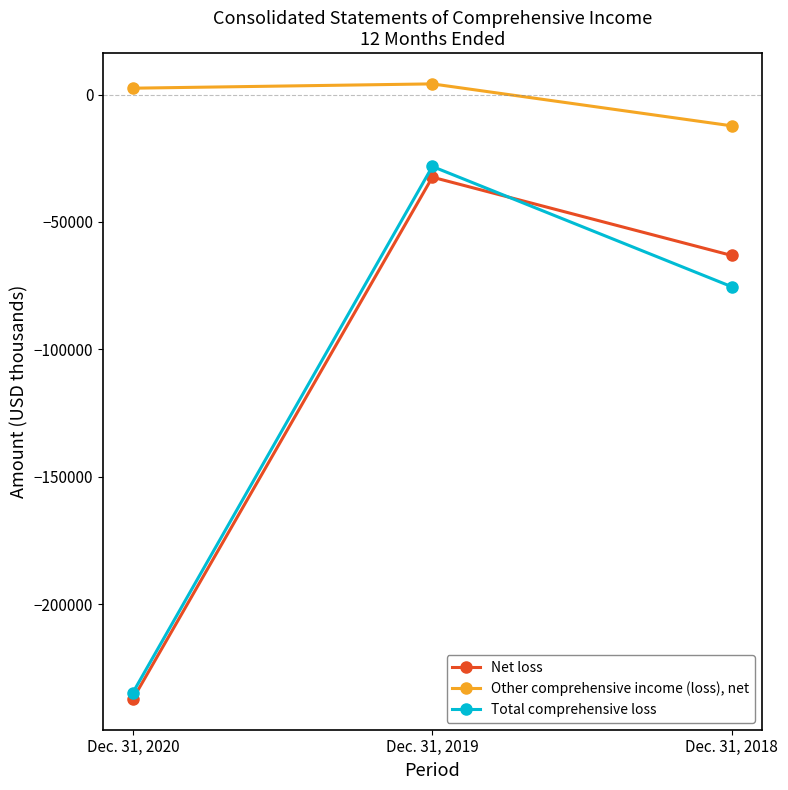

Reading left to right, transcribe all the data shown in this chart.

Net loss: -237203	-32417	-63146
Other comprehensive income (loss), net: 2512	4202	-12266
Total comprehensive loss: -234691	-28215	-75412